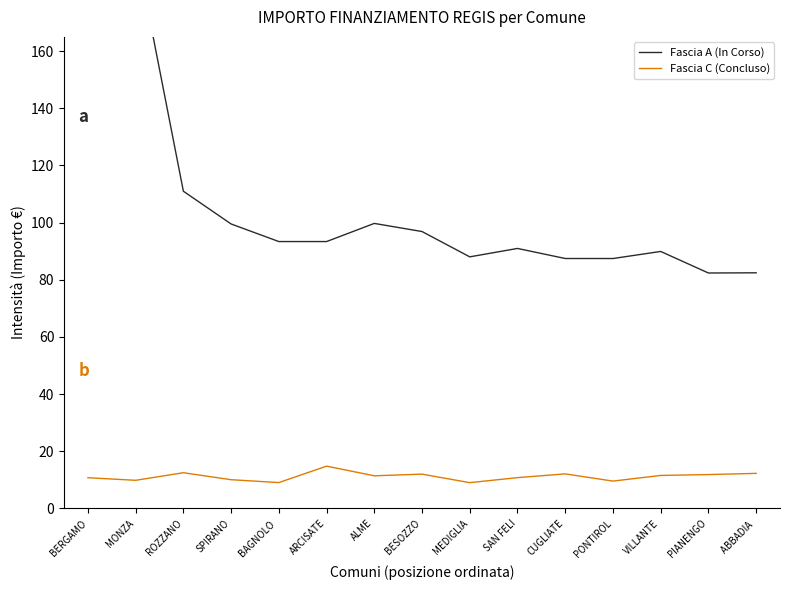

Rank the series at ARCISATE from lowest to highest value.

Fascia C (Concluso), Fascia A (In Corso)